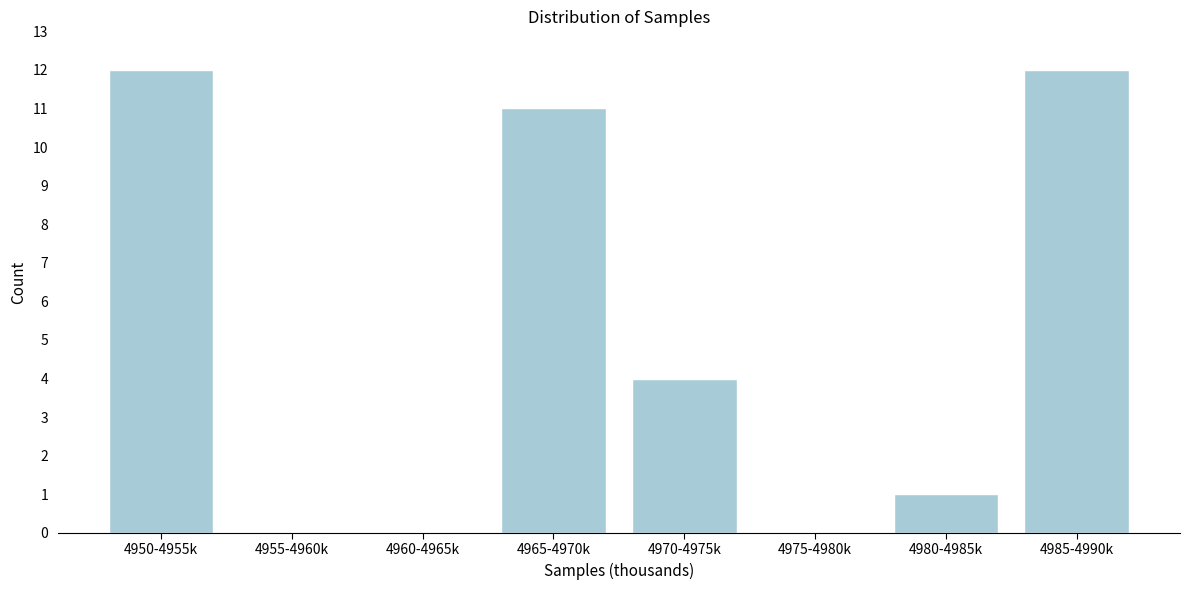

Reading left to right, list all the values displayed in this chart.

4950-4955k=12	4955-4960k=0	4960-4965k=0	4965-4970k=11	4970-4975k=4	4975-4980k=0	4980-4985k=1	4985-4990k=12